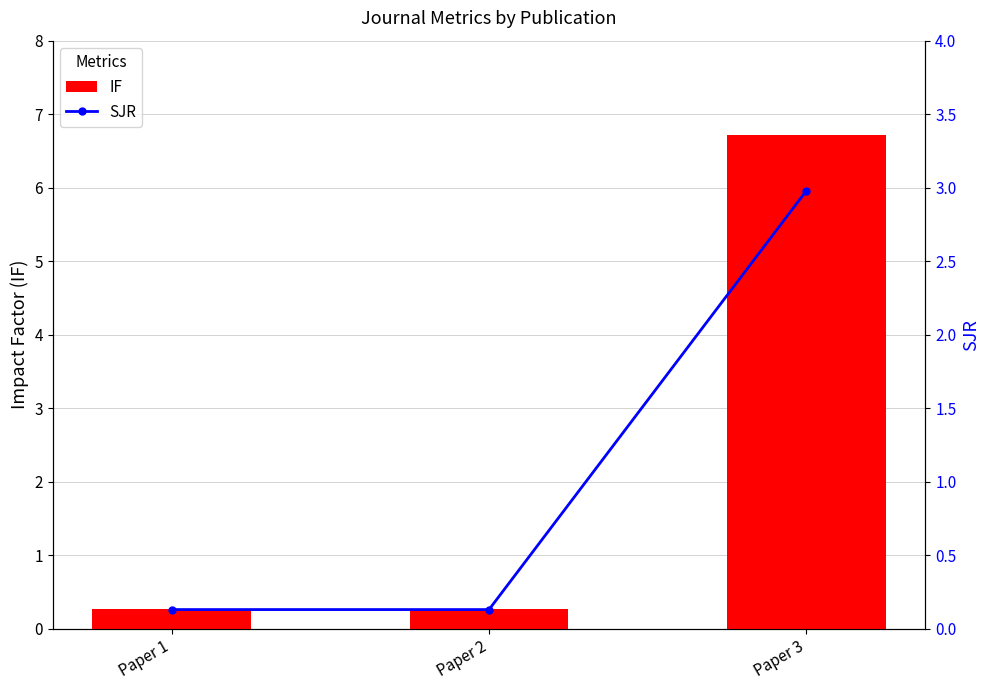

Does the chart contain any negative values?

No